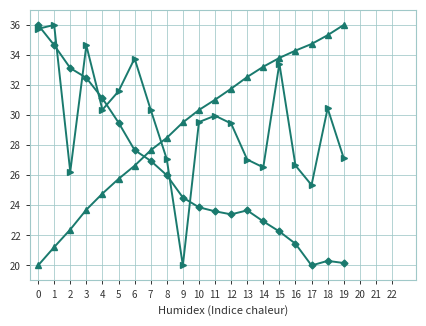

What is the spread (max minus min) of values at 7?

3.4